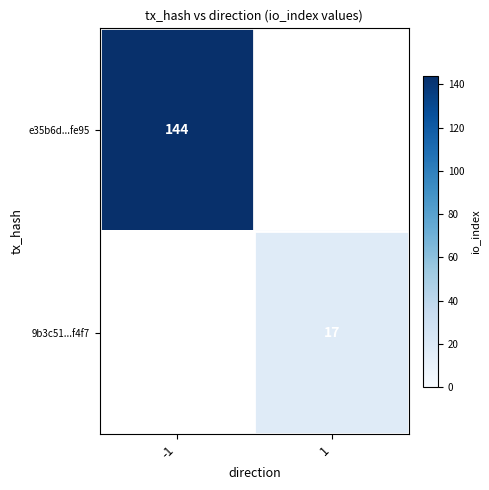

The e35b6d...fe95 series shows 234 at -1. True or false?

False